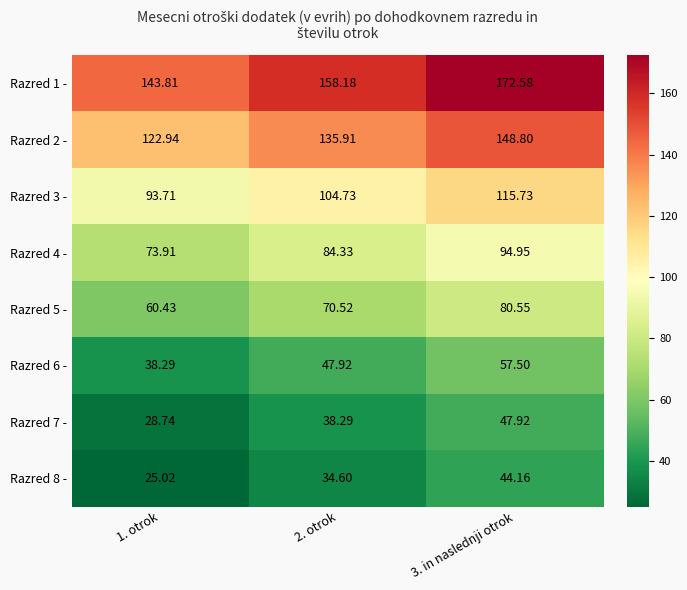

What is the smallest value displayed?

25.0